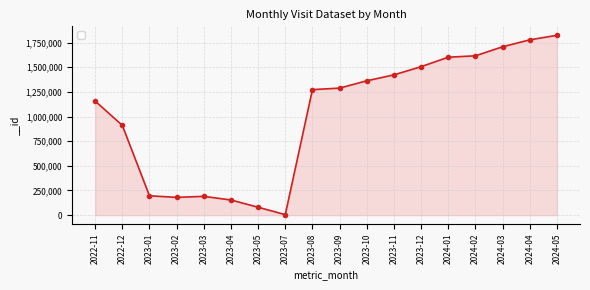

At which category does the chart reach its minimum across all series?

2023-07